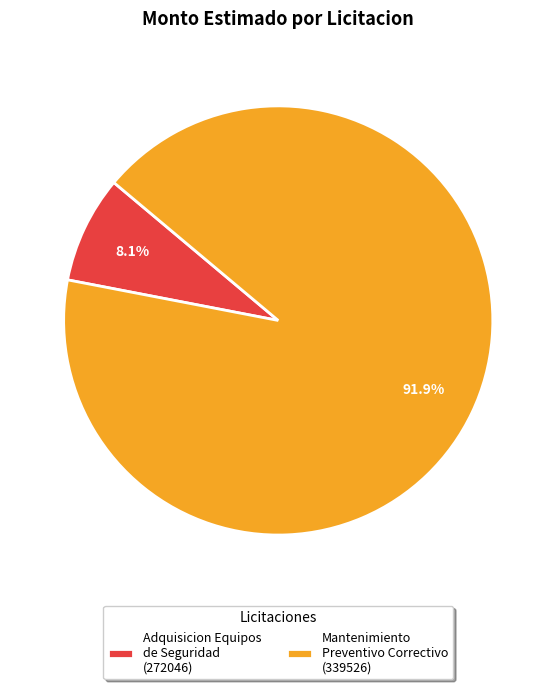

Between Adquisicion Equipos de Seguridad (272046) and Mantenimiento Preventivo Correctivo (339526), which is larger?

Mantenimiento Preventivo Correctivo (339526)